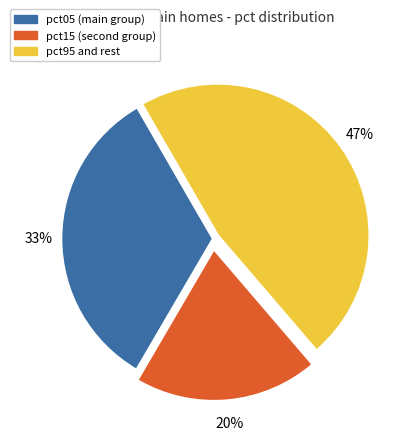

Does any single category account for the majority?

No